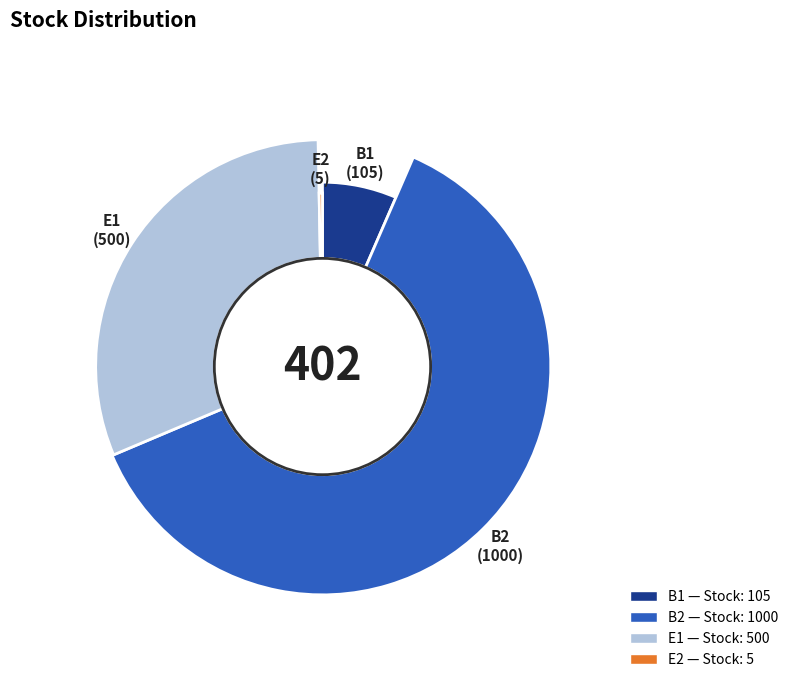

To the nearest percent, what is the difference between the largest and smallest slice percentages?

62%